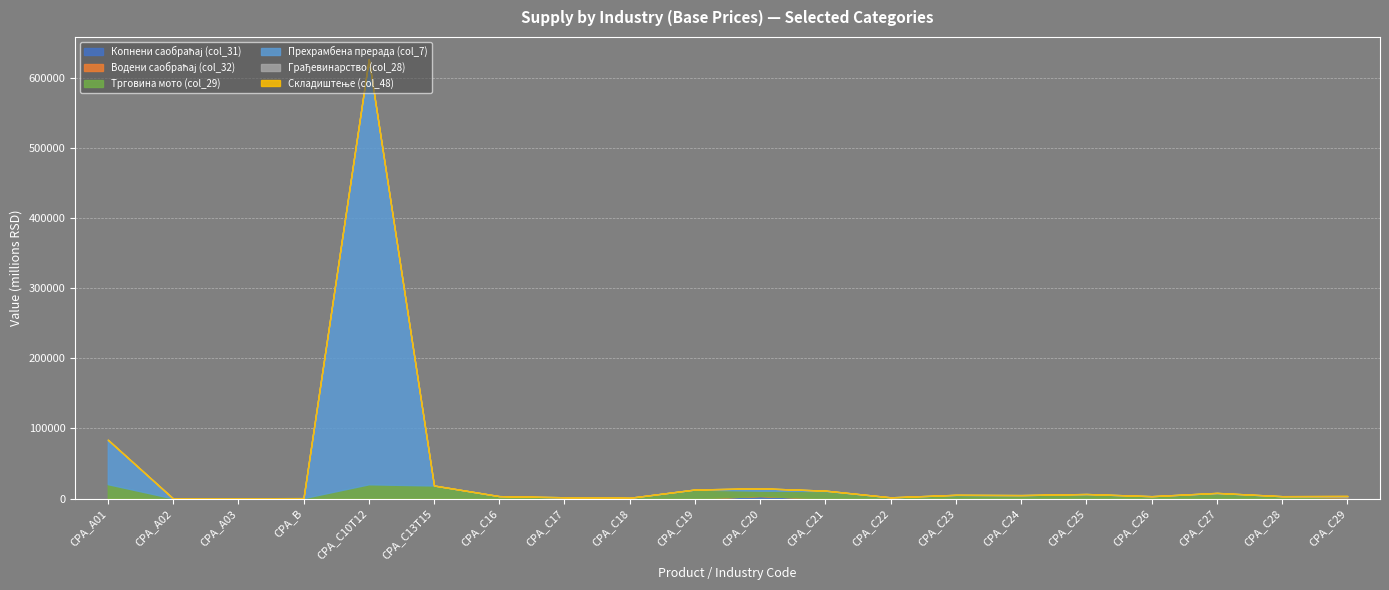

Which series has the largest range (max minus min)?

Прехрамбена прерада (col_7)